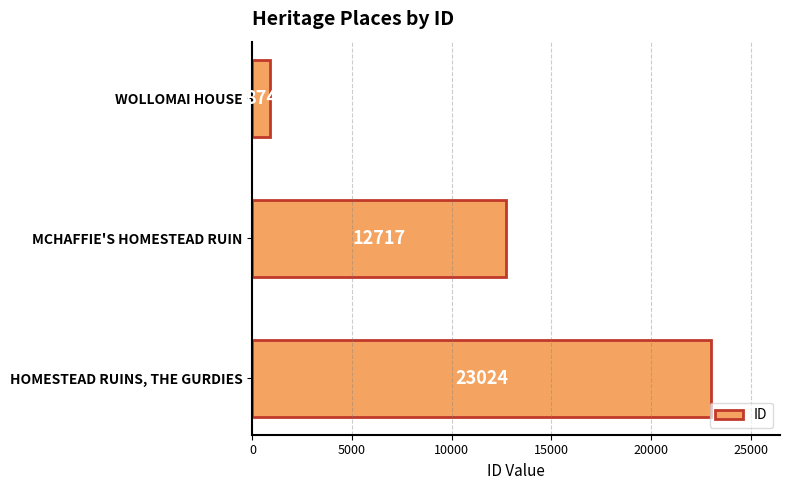

What is the difference between the second highest and minimum values?

11843